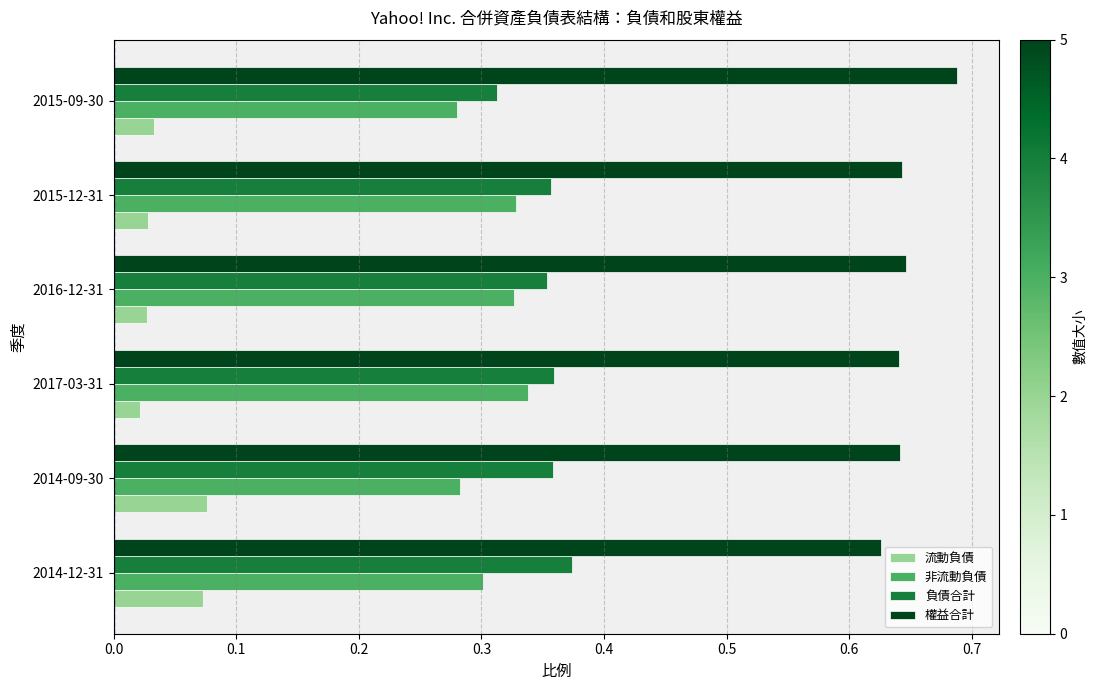

True or false: 非流動負債 has a value of 0.3 at 2015-12-31.

True